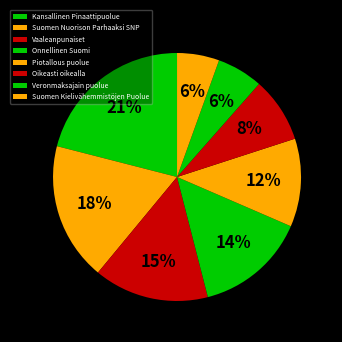

To the nearest percent, what is the average slice percentage?

12%